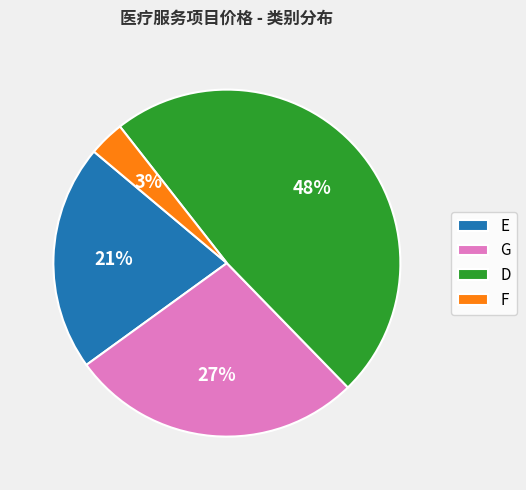

How many segments does this pie chart have?

4